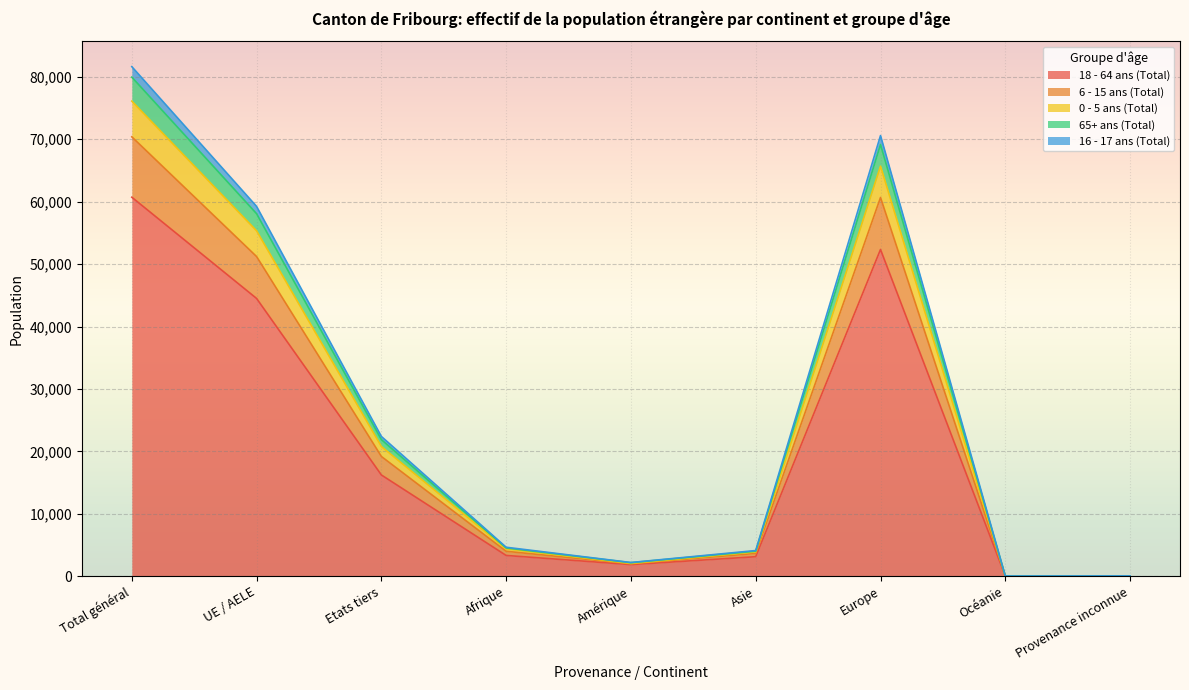

At which category is the sum across all series the highest?

Total général